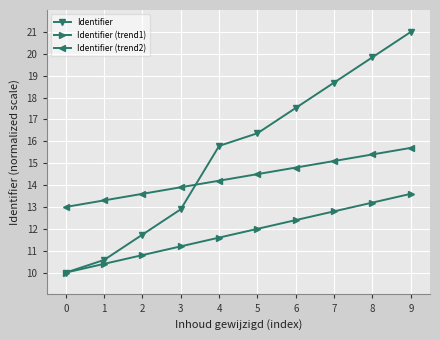

Between which two adjacent categories do Identifier (trend2) and Identifier first intersect?

3 and 4